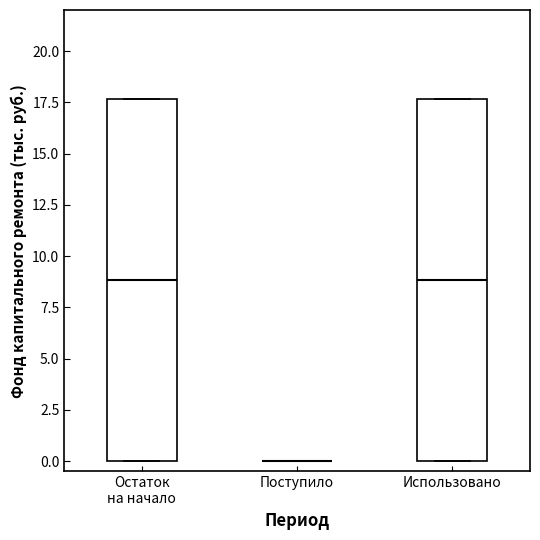

Reading left to right, transcribe this box plot: for each box, give where its median line is, the range the box spans, and where its two whiskers end, as read against the y-axis. The values are not printed on the chart, so give them approximately, as read against the axis.

Остаток на начало: median 9.0, box 0.0 to 17.5, whiskers 0.0 to 17.5
Поступило: box collapsed to a line at 0.0, whiskers 0.0 to 0.0
Использовано: median 9.0, box 0.0 to 17.5, whiskers 0.0 to 17.5